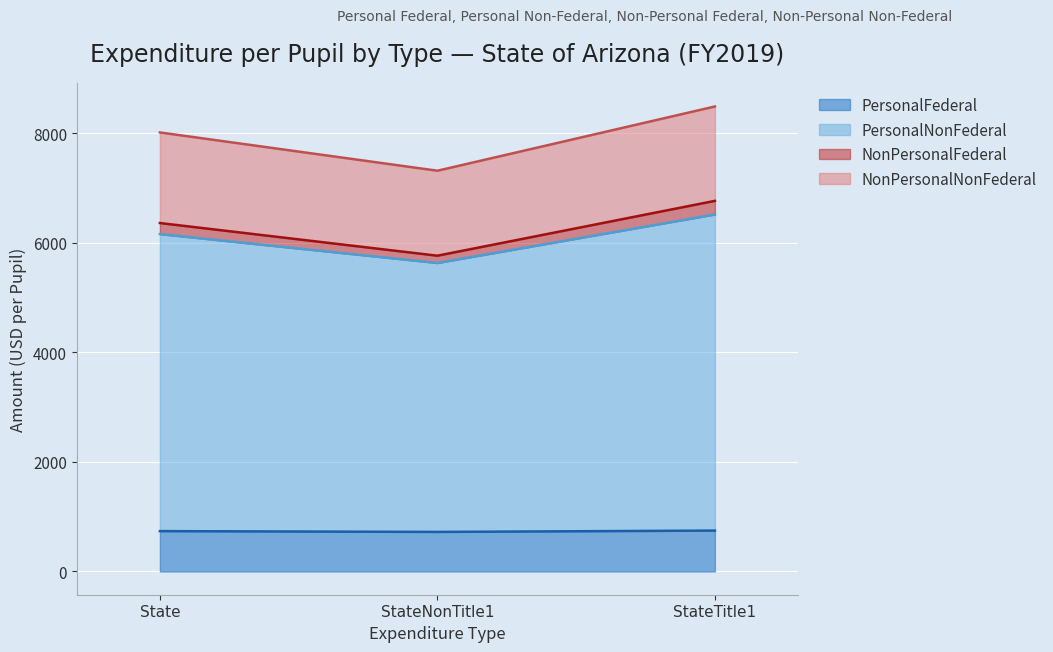

What is the total value across all series at State?

8017.0